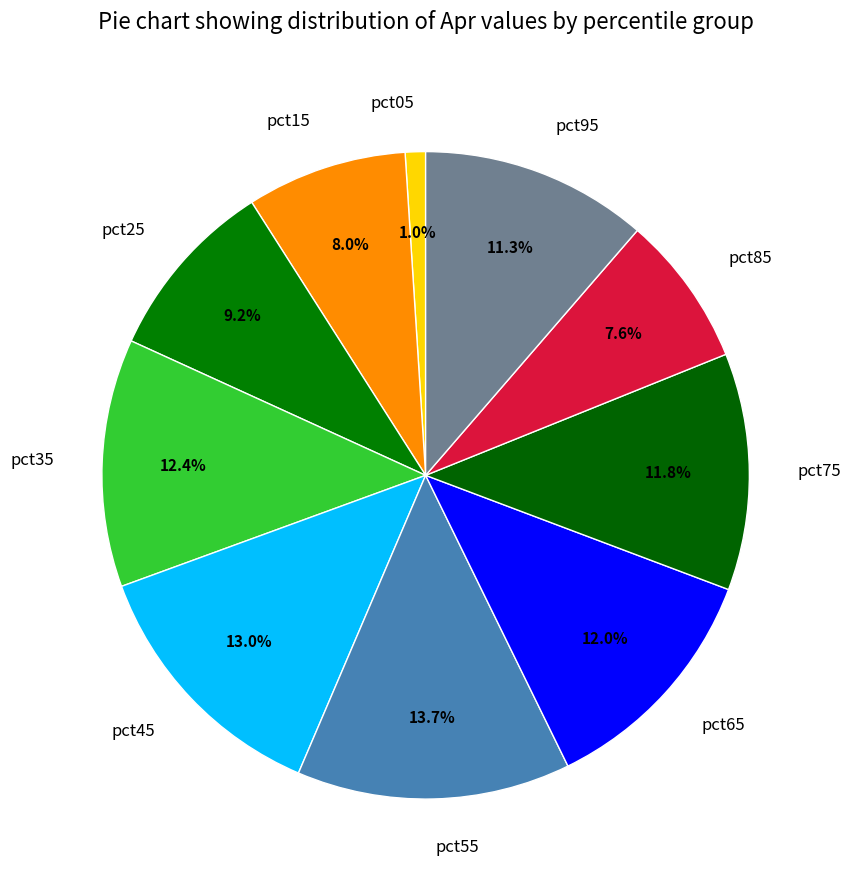

To the nearest percent, what is the difference between the pct55 and pct95 slice percentages?

2%